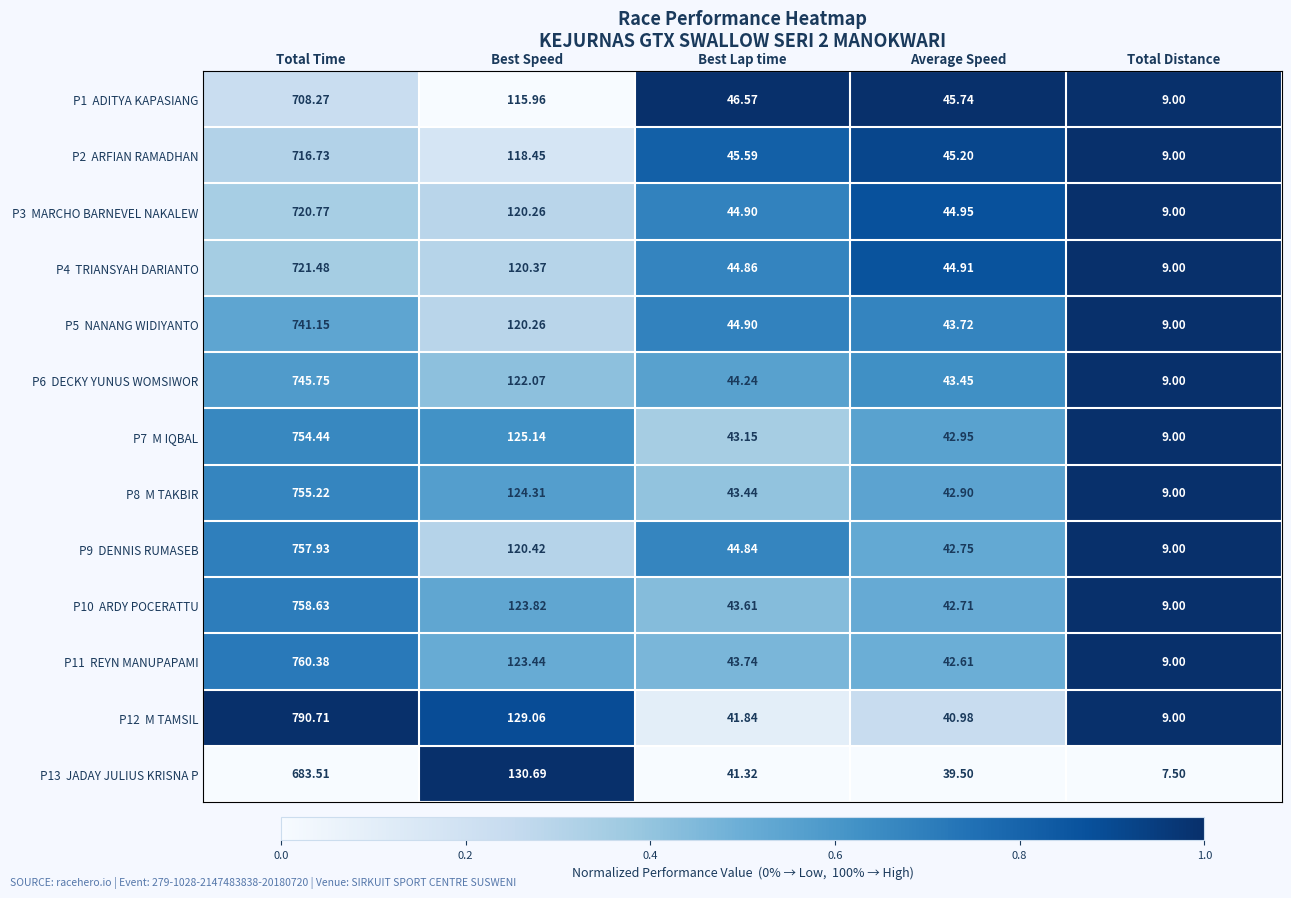

At which category does the chart reach its minimum across all series?

Total Distance